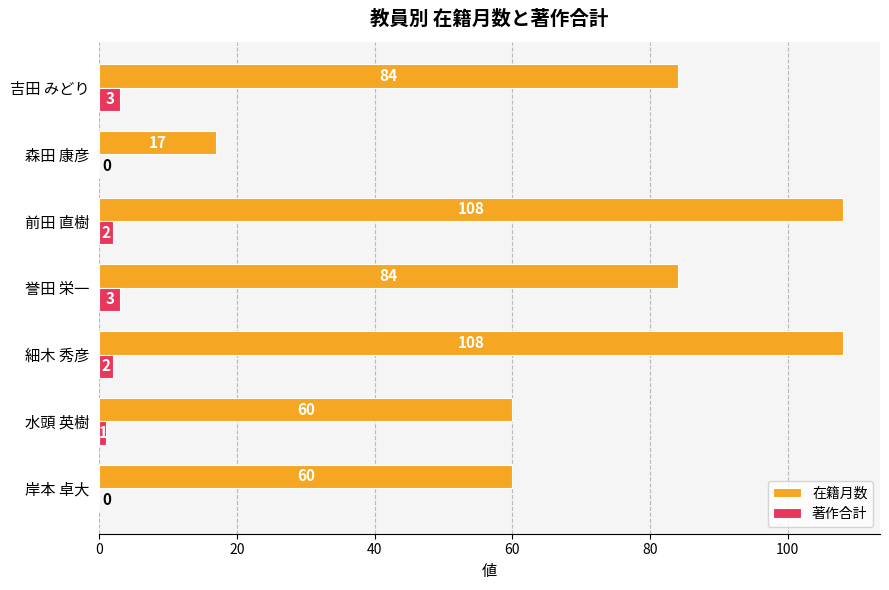

How many series are shown in this chart?

2